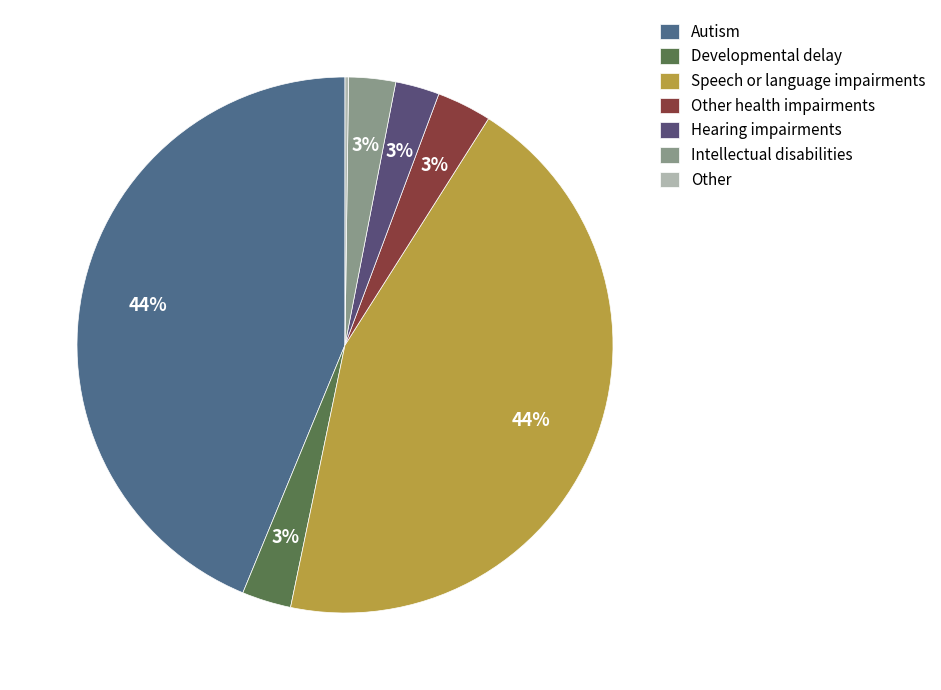

To the nearest percent, what portion does Speech or language impairments represent?

44%